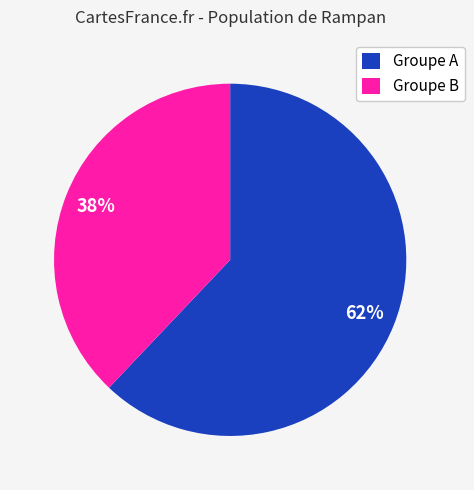

Combined, do Groupe B and Groupe A account for over 50%?

Yes